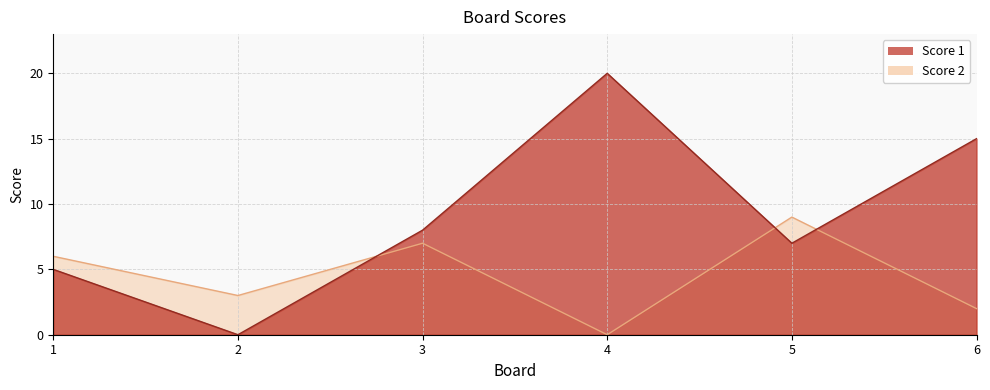

What is the maximum value shown in the chart?

20